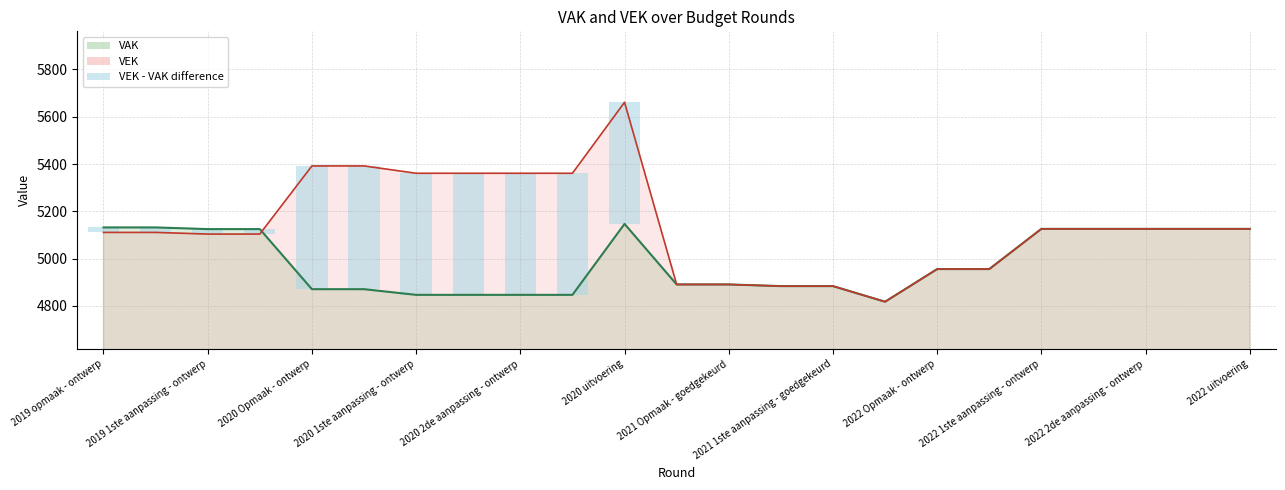

Does the chart contain stacked bars?

No